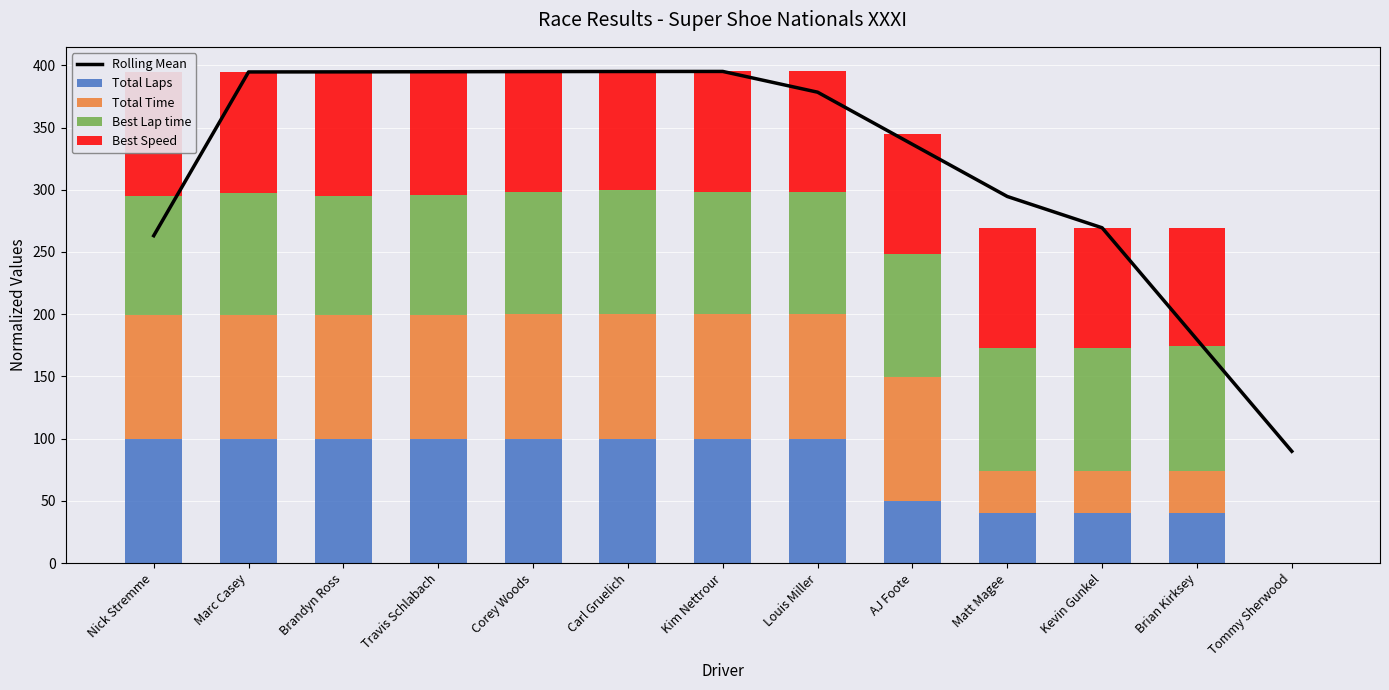

Are the bars horizontal?

No